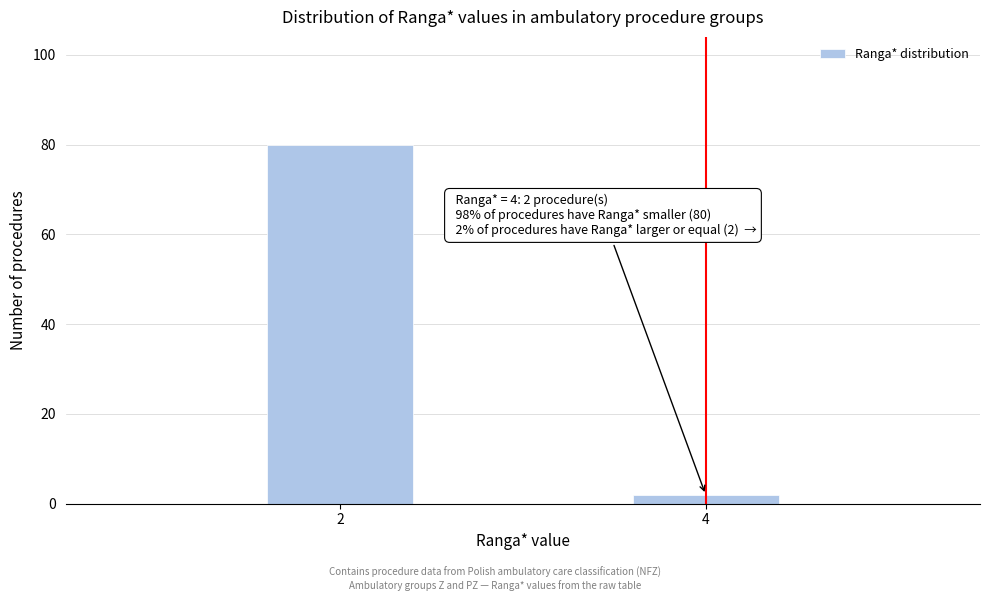

Reading right to left, extract all data points from this chart.

4=2	2=80